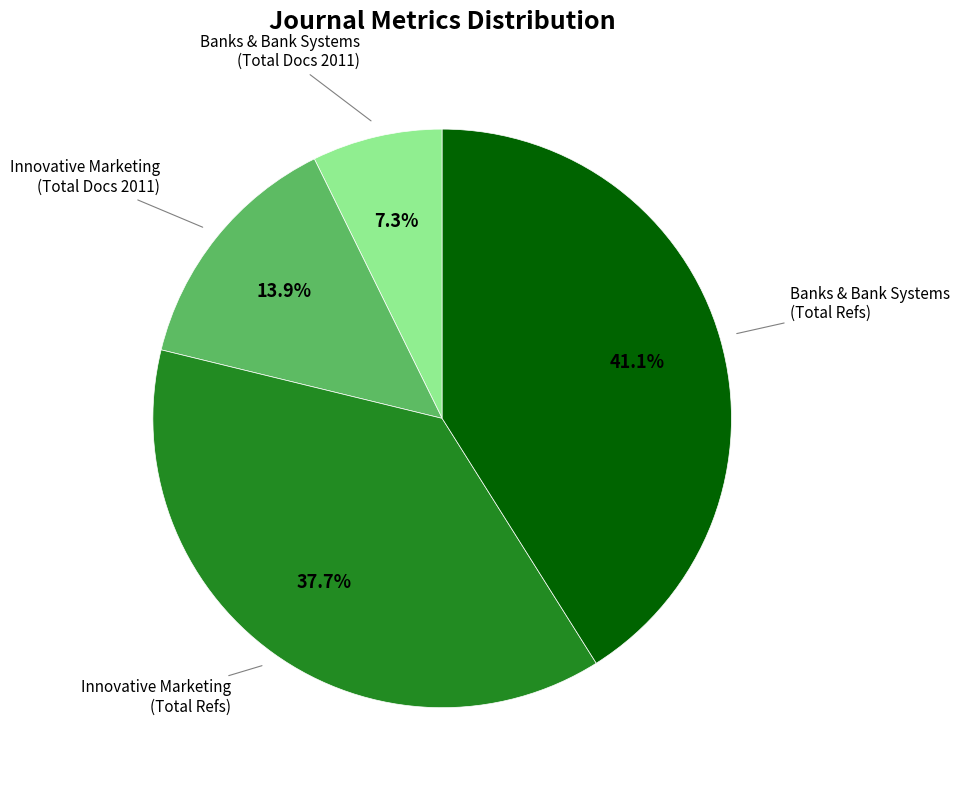

Does any single category account for the majority?

No